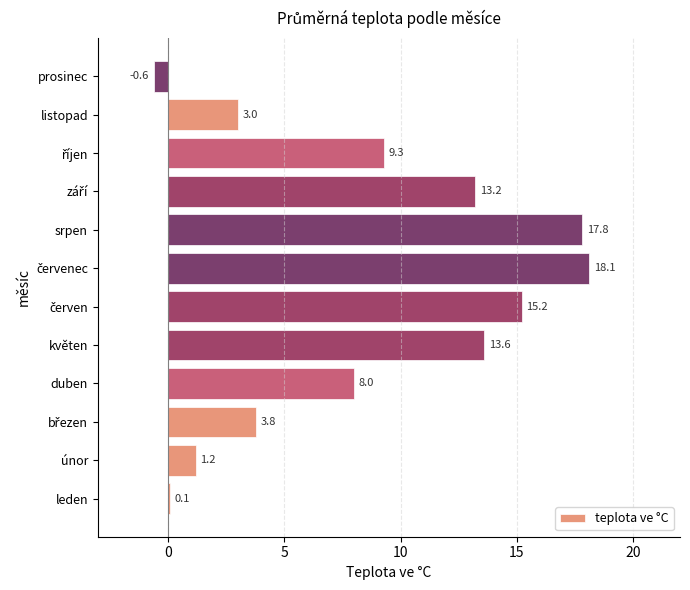

What is the minimum value shown in the chart?

-0.6